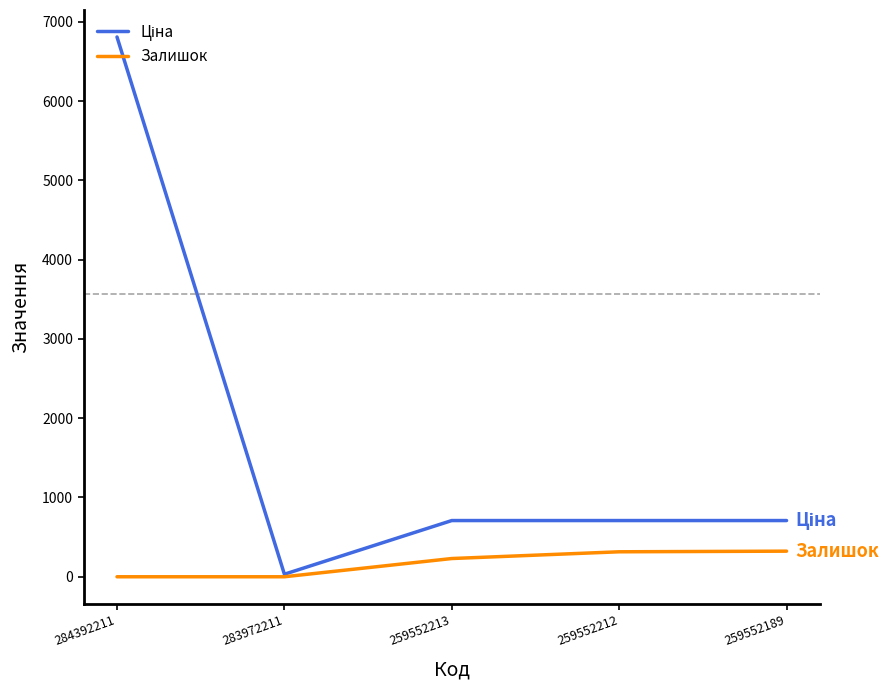

What is the difference between the highest and lowest values at 259552213?

479.1